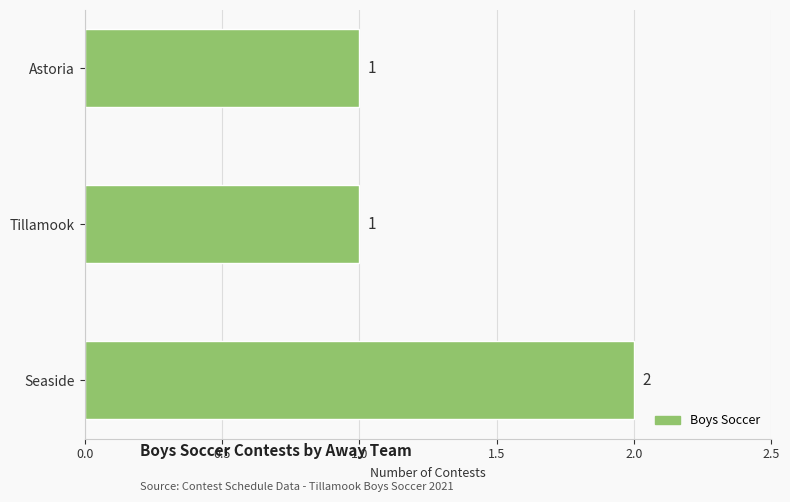

Reading top to bottom, what are all the values shown in this chart?

Astoria=1	Tillamook=1	Seaside=2